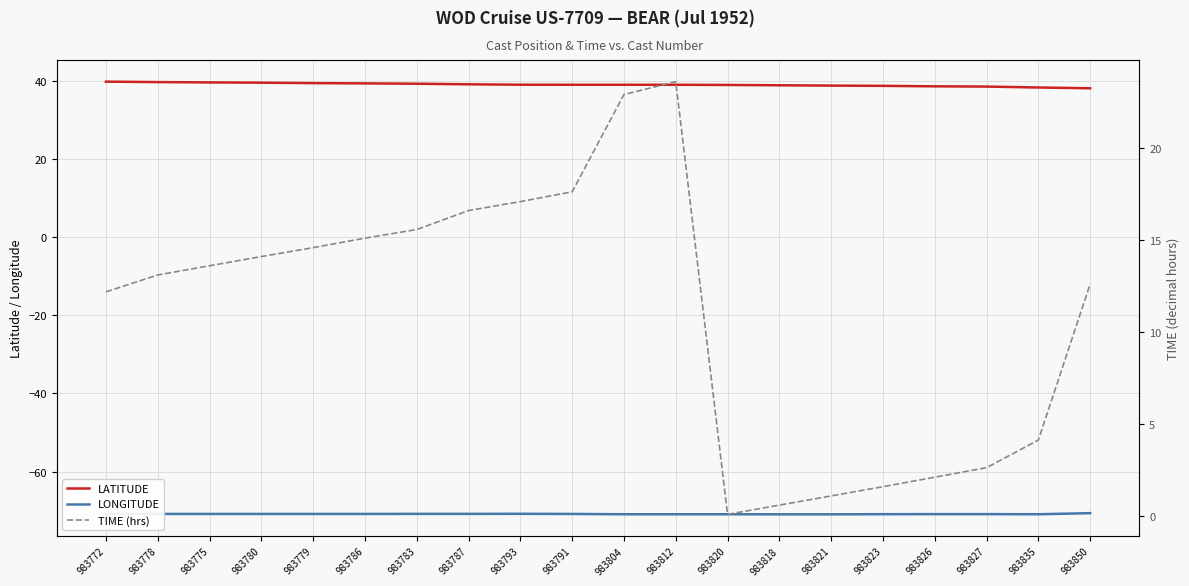

What is the total value across all series at 983783?

-16.0